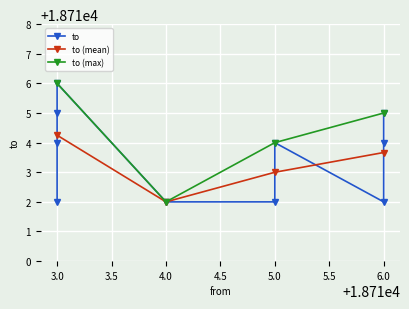

Count the number of categories in the chart.

10